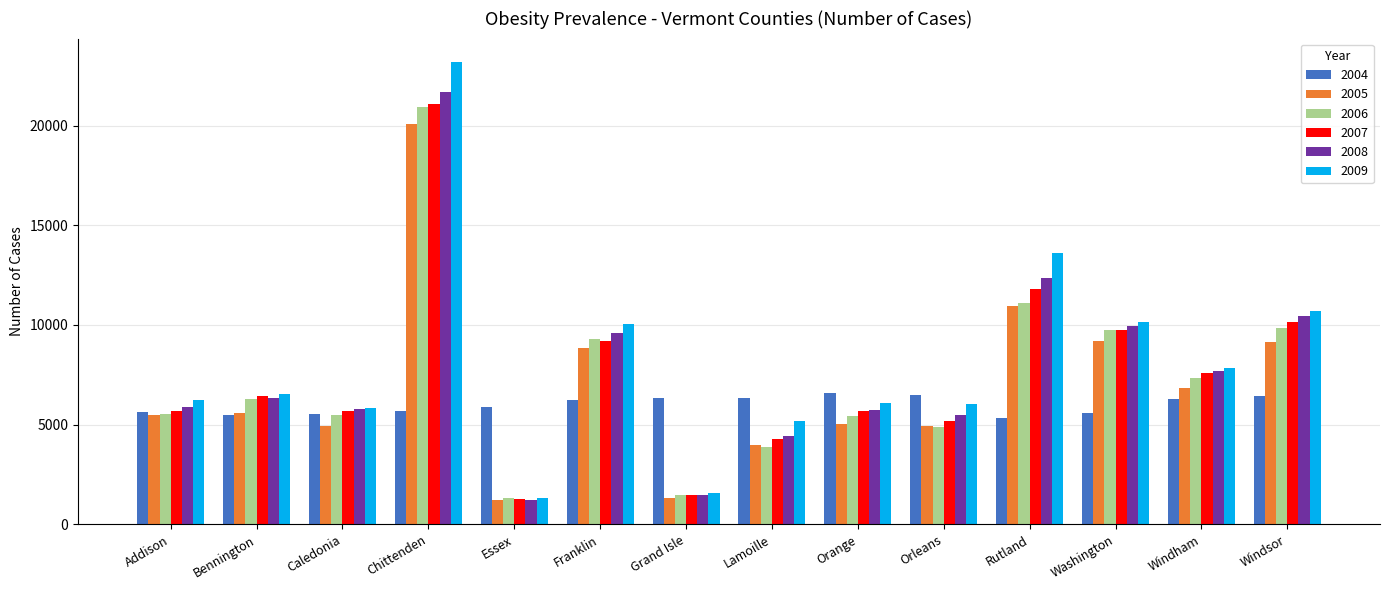

How many data points in 2009 are less than 6551?

7